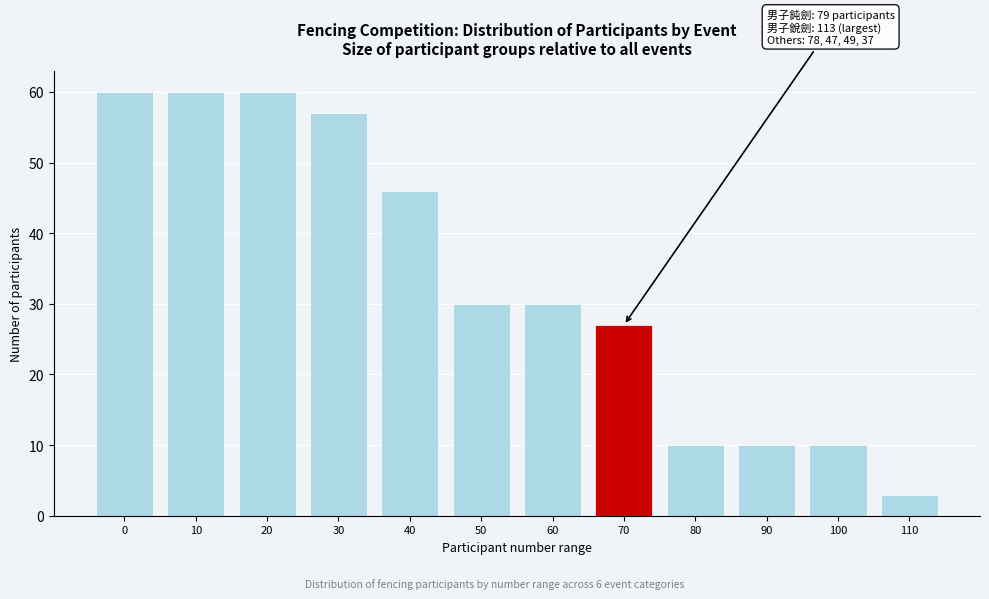

Reading right to left, list all the values displayed in this chart.

3	10	10	10	27	30	30	46	57	60	60	60